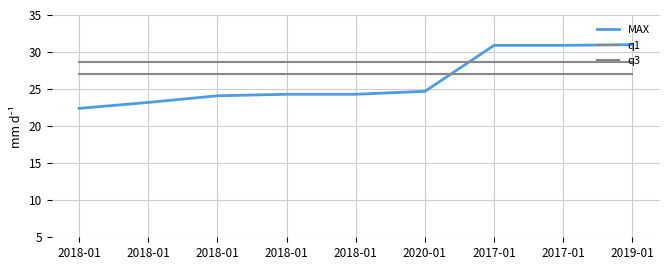

True or false: q1 and q3 cross at least once.

False